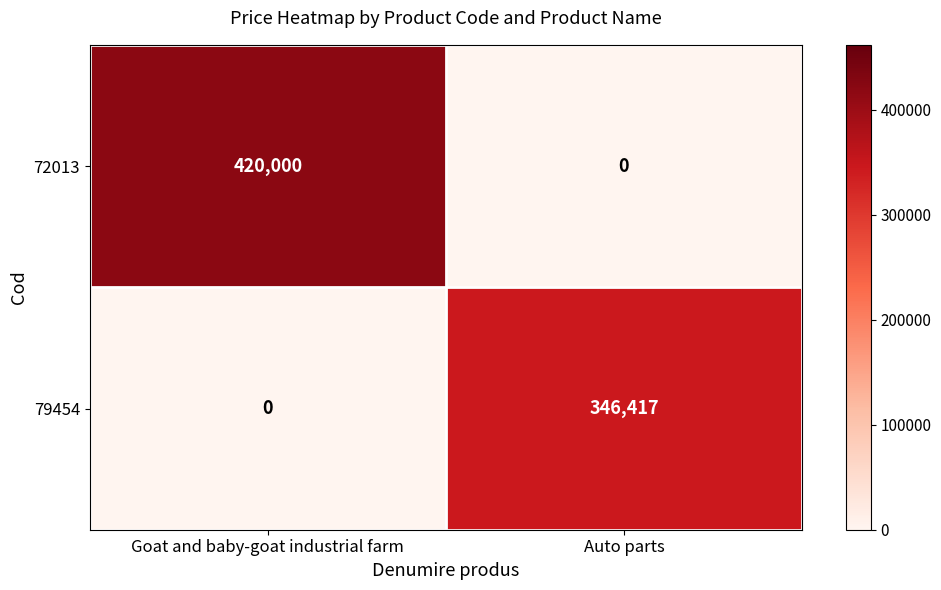

What is the approximate value of 79454 at Auto parts?

346417